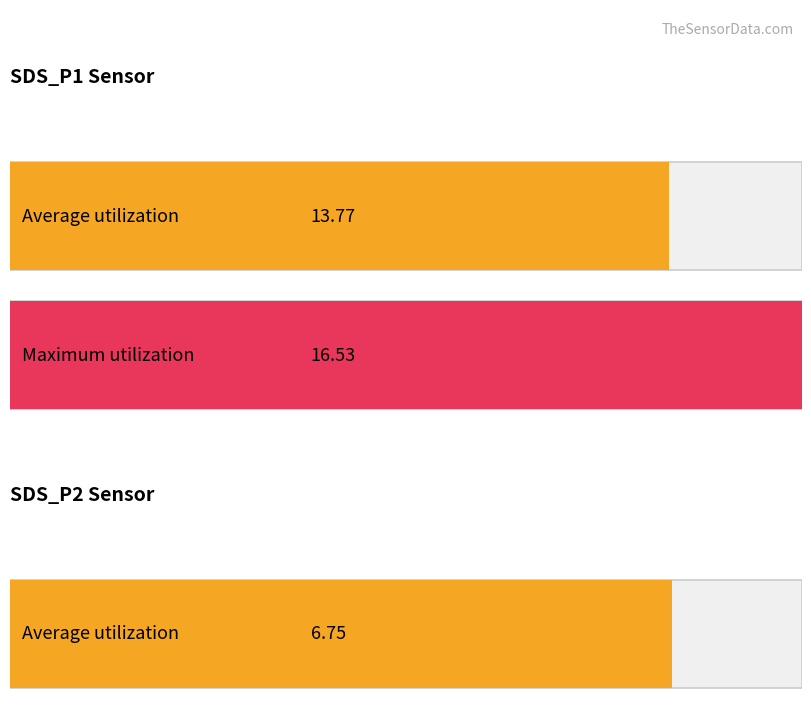

How many bars are there in each group?

2